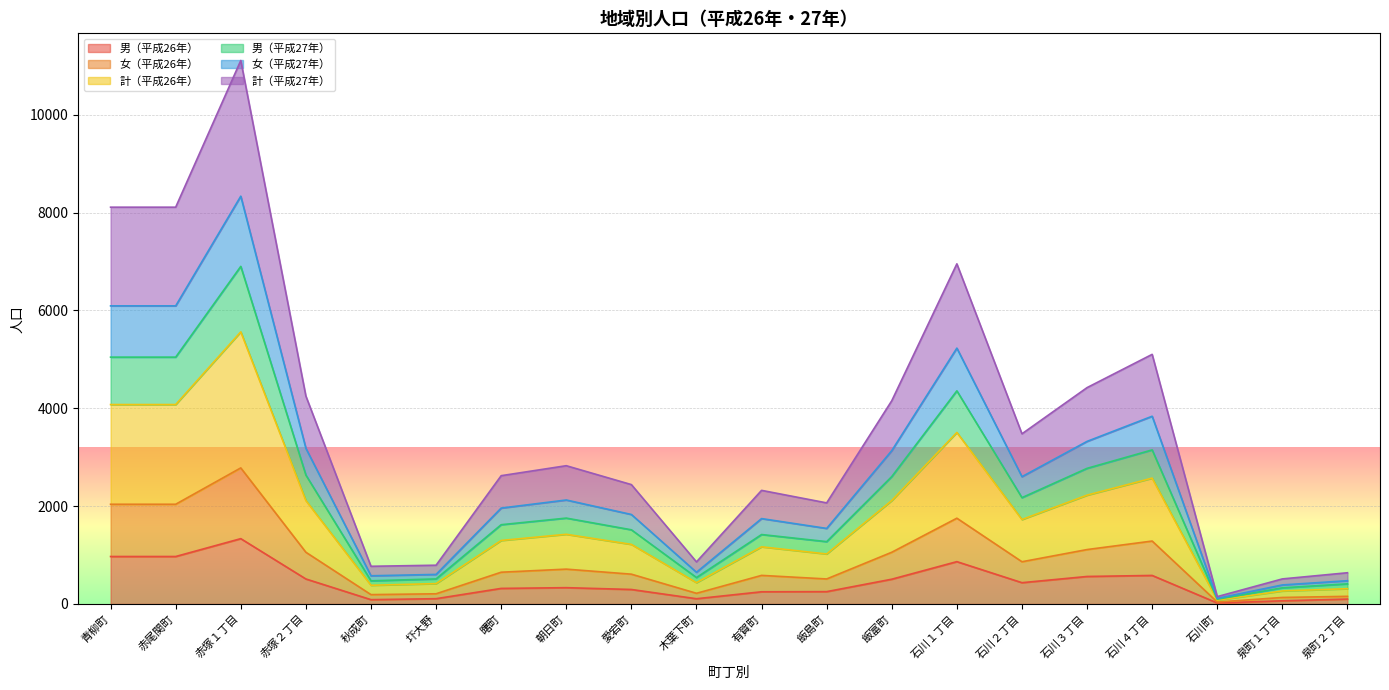

At how many categories does at least one series exceed 8018?

3